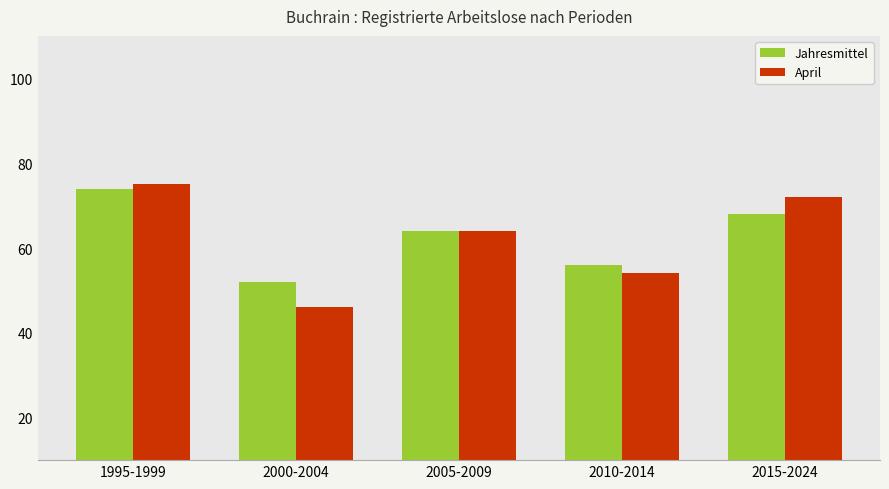

How many categories are shown in the chart?

5